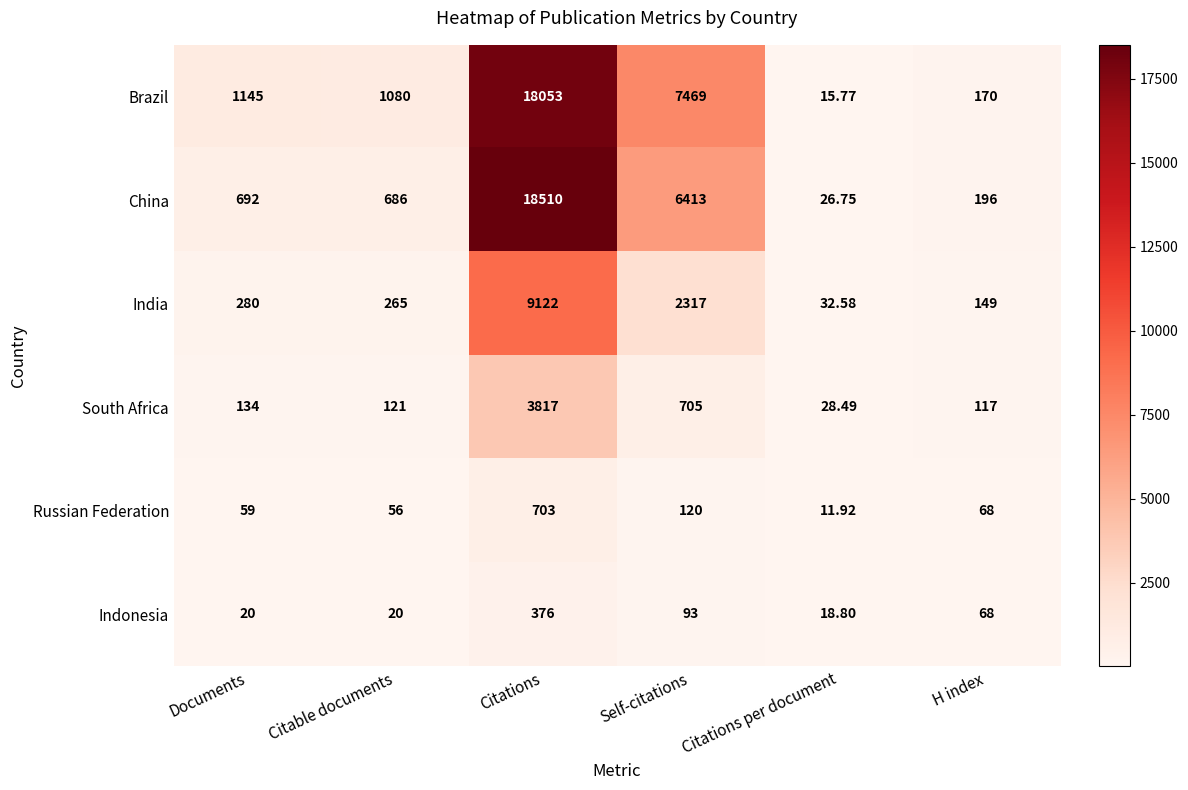

Where is South Africa nearest to the value 1922?

Self-citations